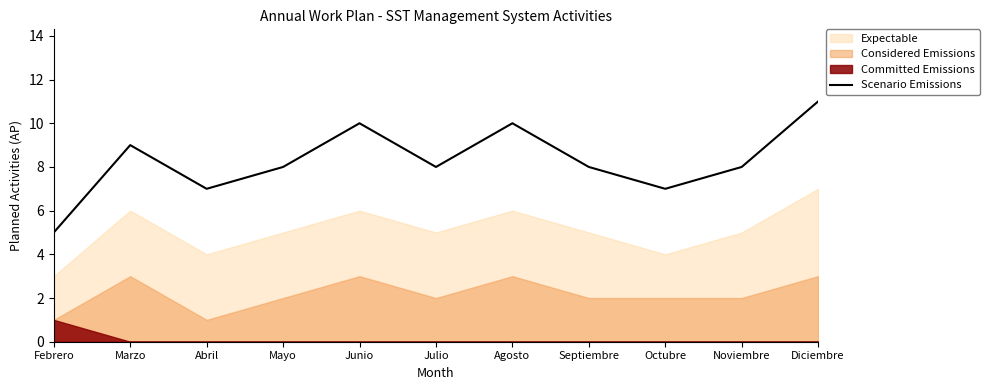

What is the approximate value at Agosto?

10